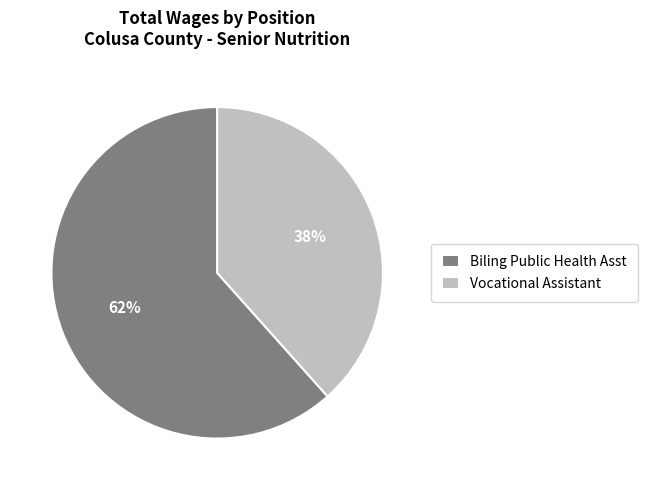

To the nearest percent, what is the combined percentage of Vocational Assistant and Biling Public Health Asst?

100%